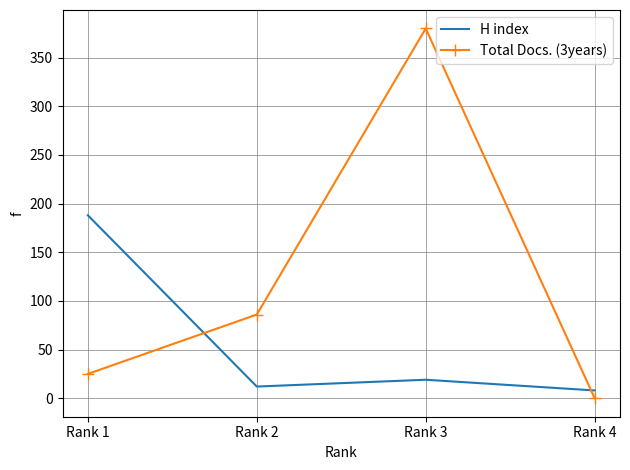

Between Rank 3 and Rank 4, which series saw the biggest shift?

Total Docs. (3years)